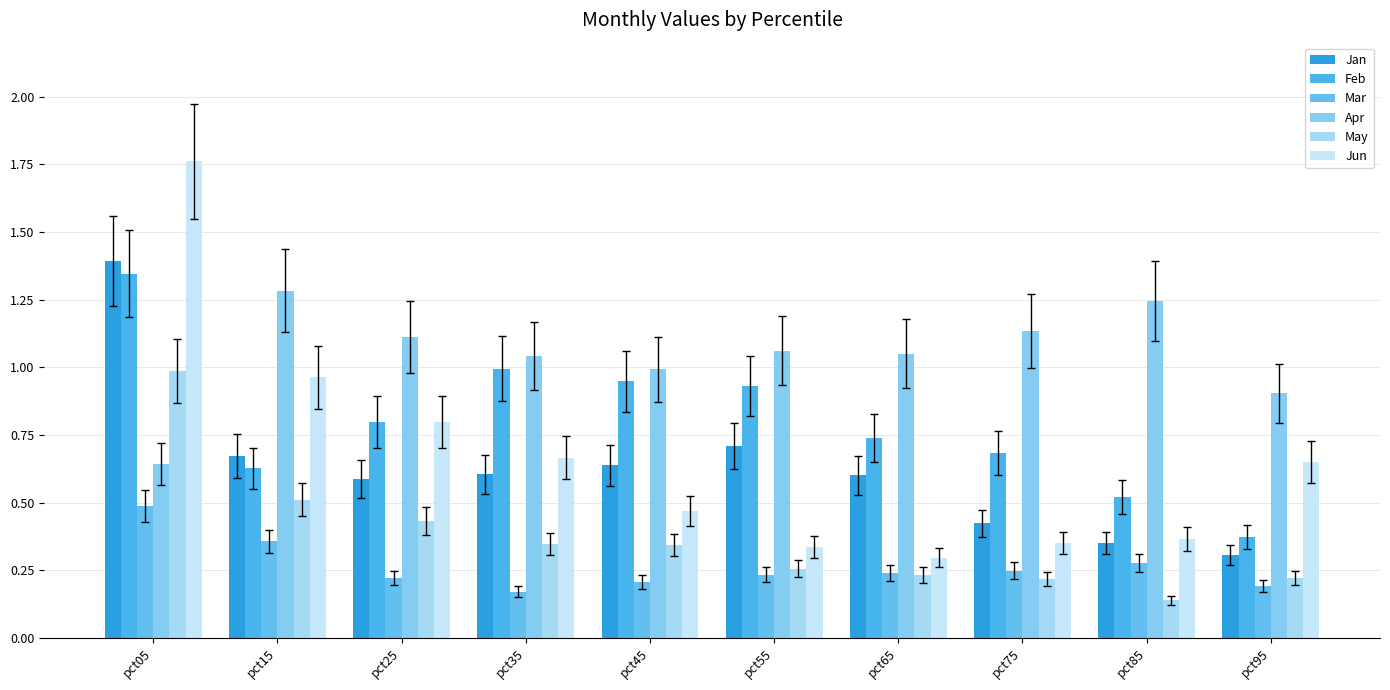

What is the value of the Jun bar at the 3rd from the left?

0.8